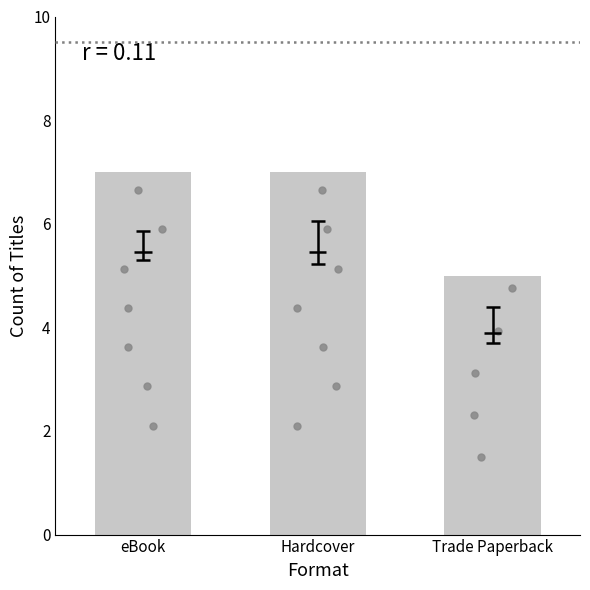

Approximately how many times larger is the value at eBook compared to Hardcover?

1.0